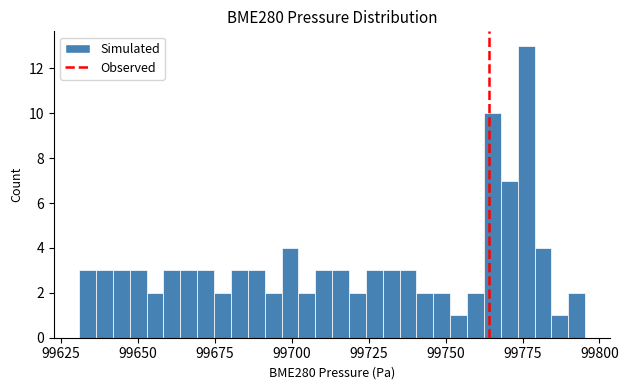

Around what value on the x-axis is the tallest bar? Give the approximate position of its centre, as read against the axis.

99775